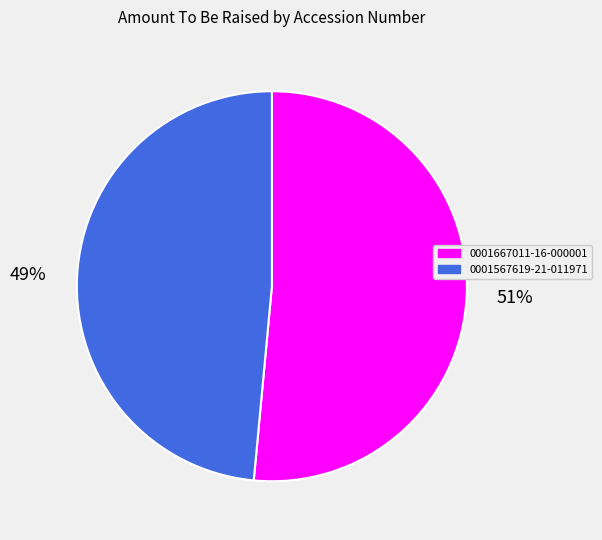

To the nearest percent, what percentage of the pie is 0001667011-16-000001?

51%